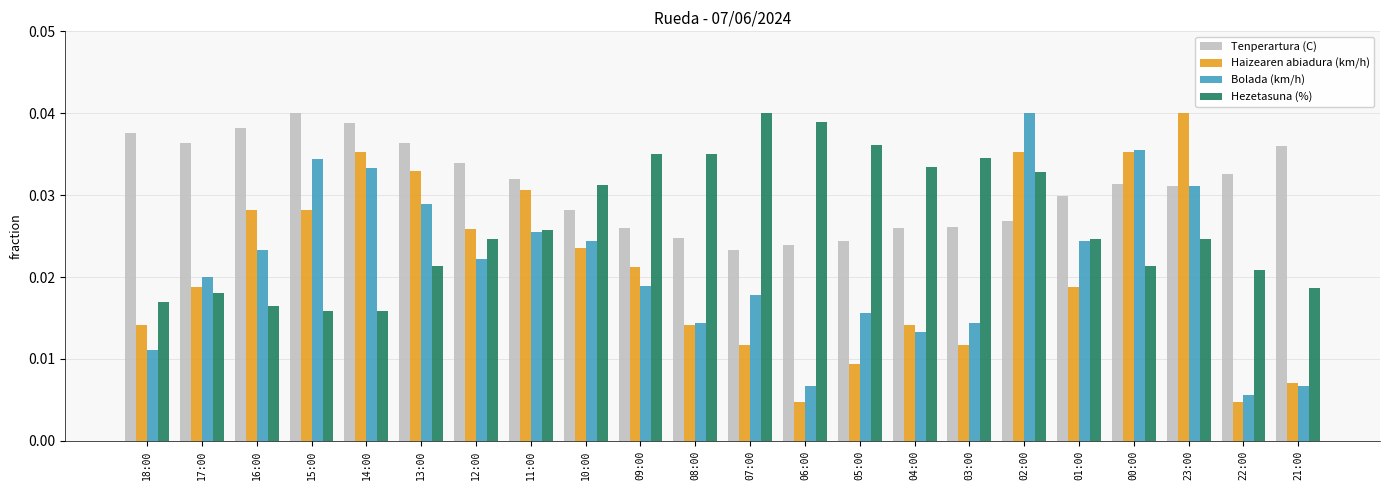

How many series are shown in this chart?

4